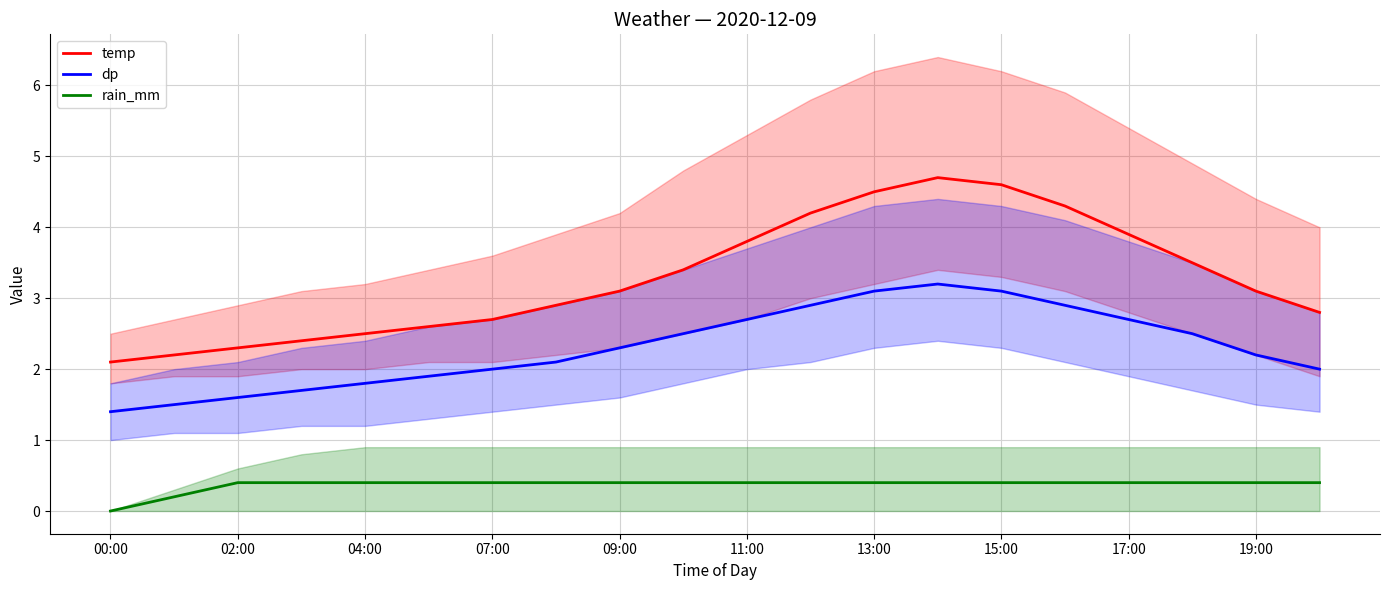

At which label does temp reach its minimum?

00:00